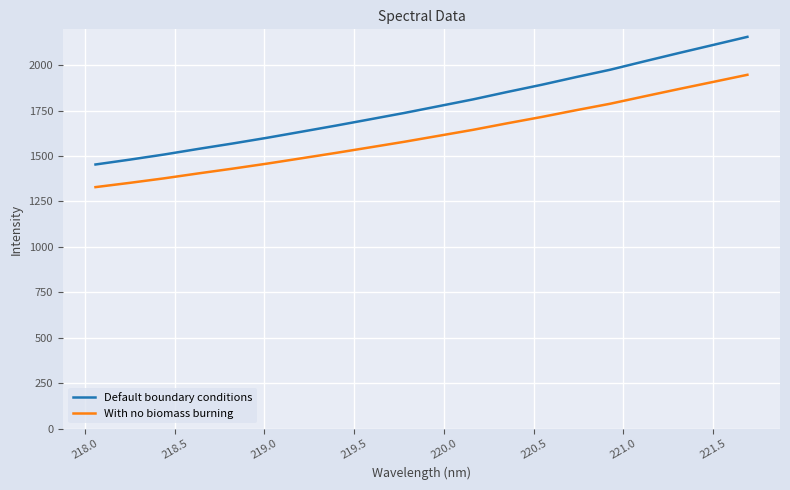

How many lines are shown in the chart?

2